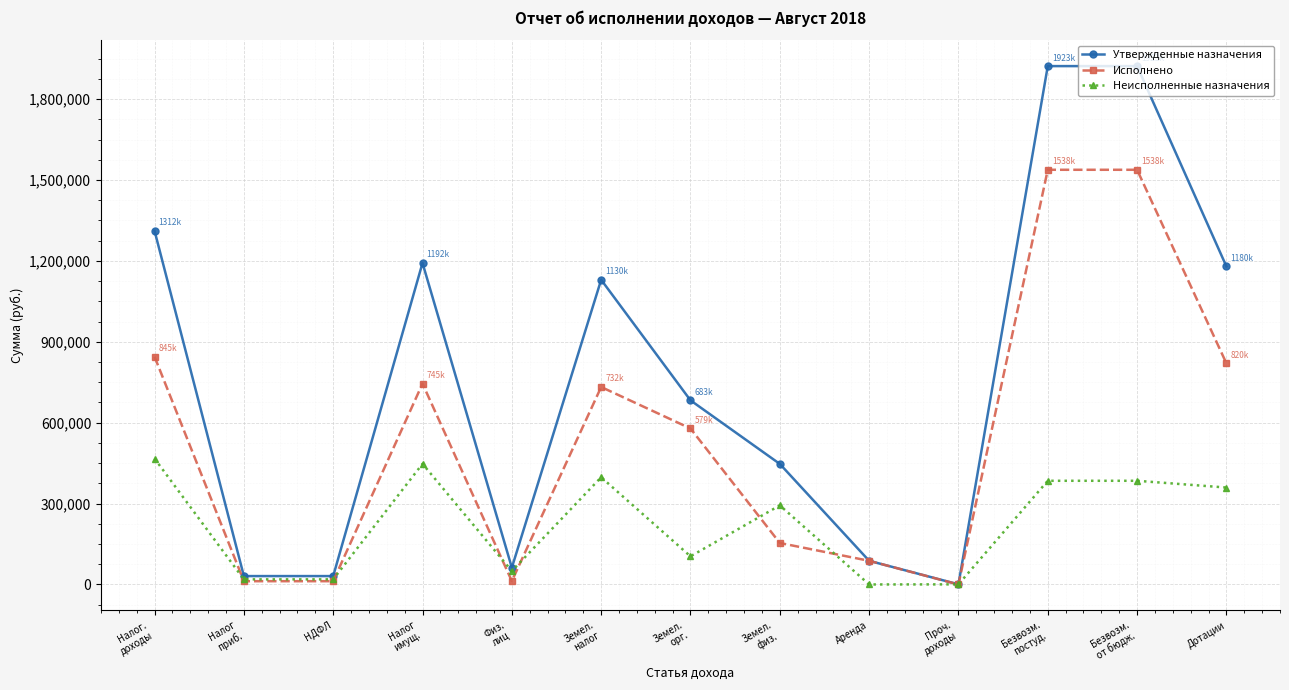

What is the sum of the Исполнено values at Налог
приб. and Проч.
доходы?

12136.2